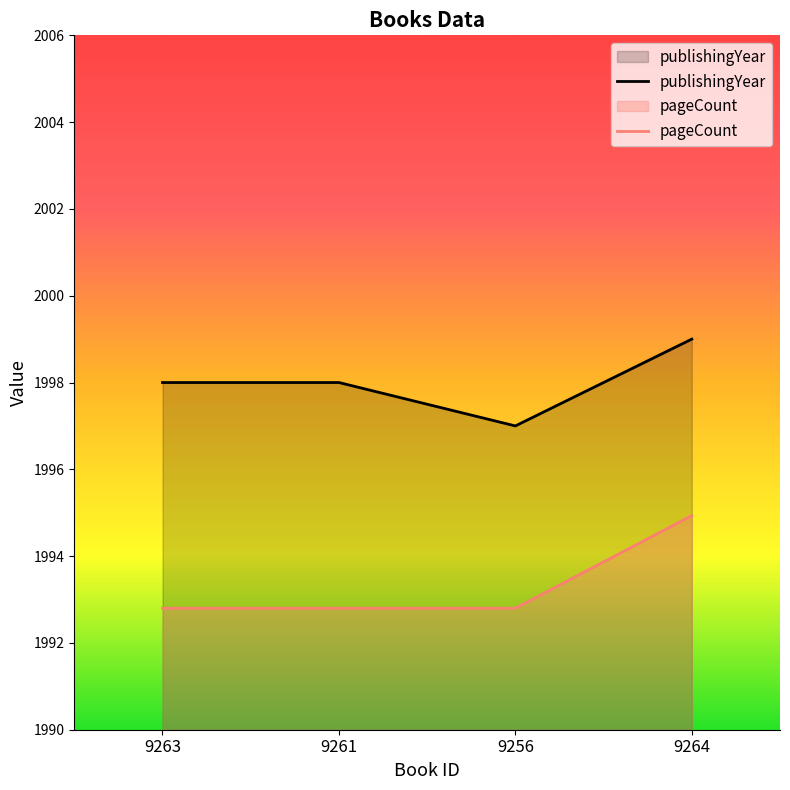

Does the chart display data point markers on the line(s)?

No